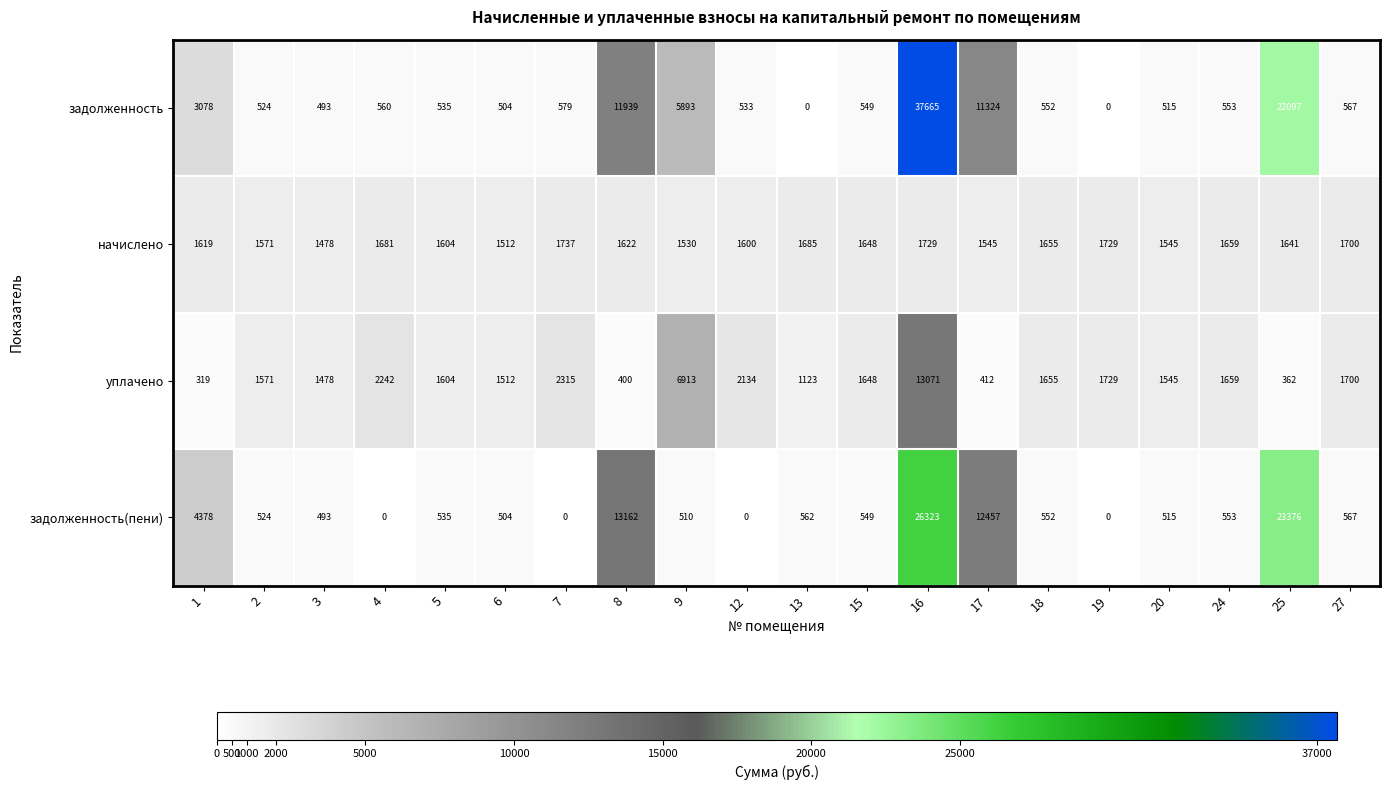

Is it true that задолженность(пени) equals 42578 at 16?

False